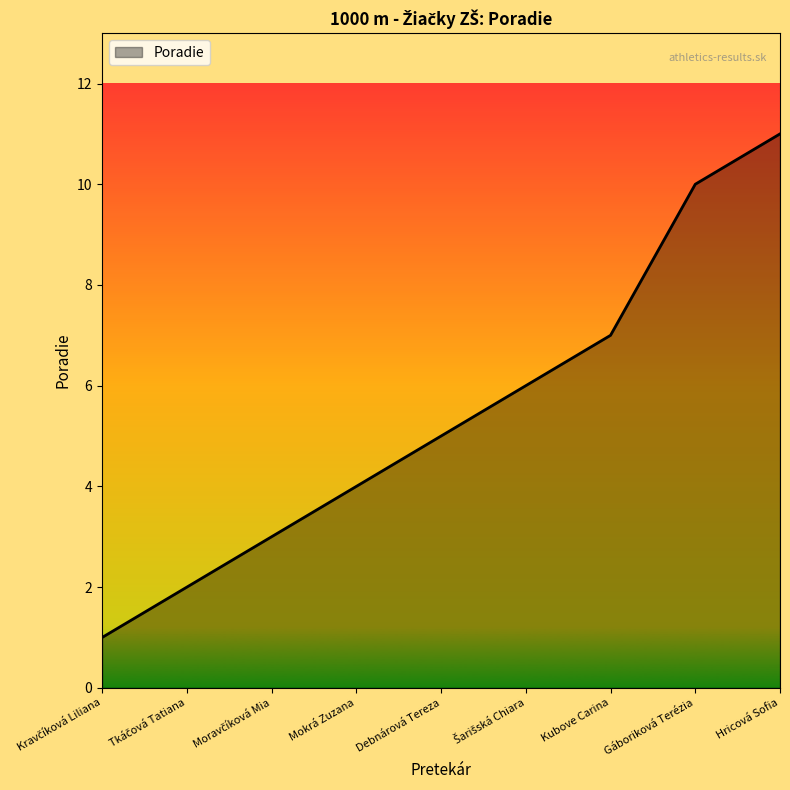

What is the approximate value at Kubove Carina?

7